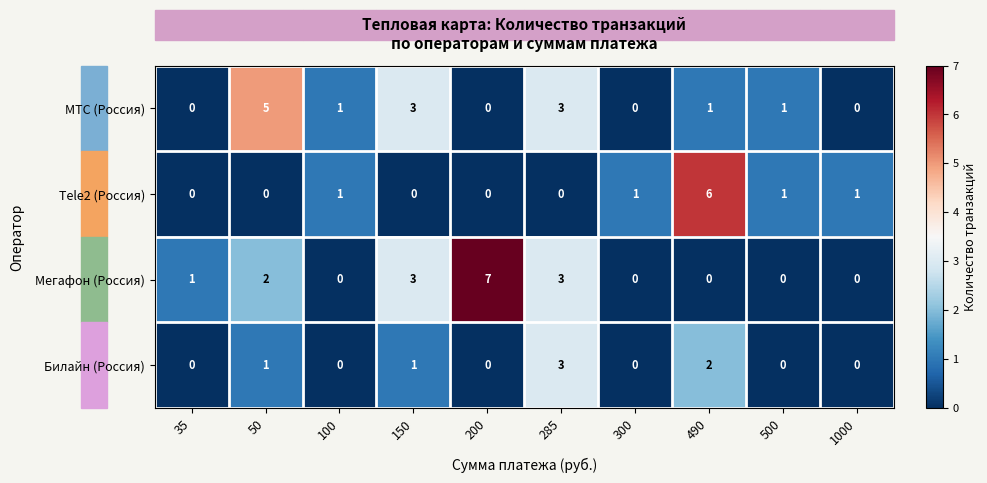

Which category has the highest value across all series?

200